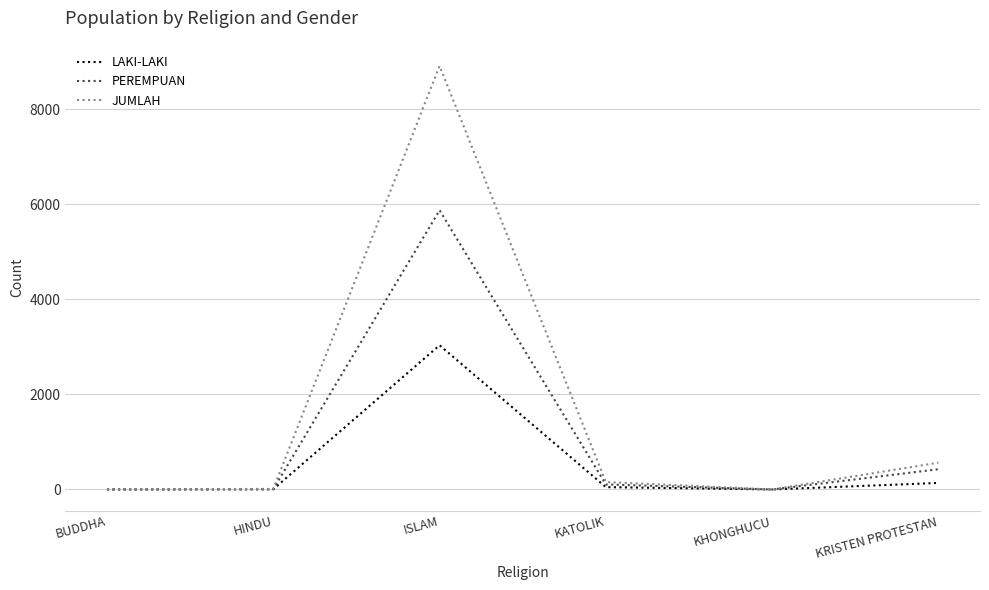

Rank the series by their average value, from highest to lowest.

JUMLAH, PEREMPUAN, LAKI-LAKI